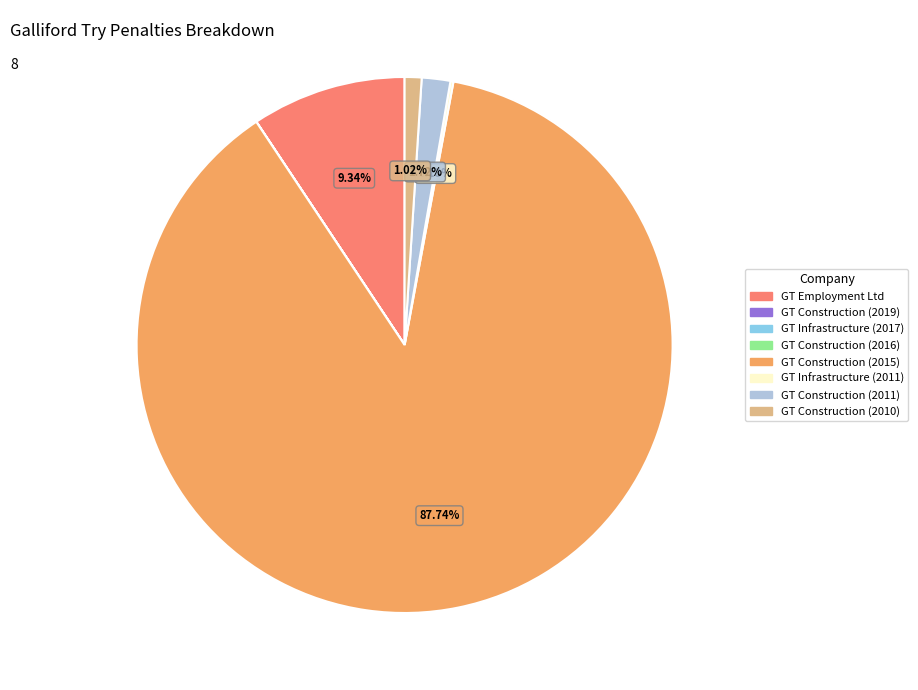

Is the sum of GT Construction (2010) and GT Construction (2015) greater than half?

Yes